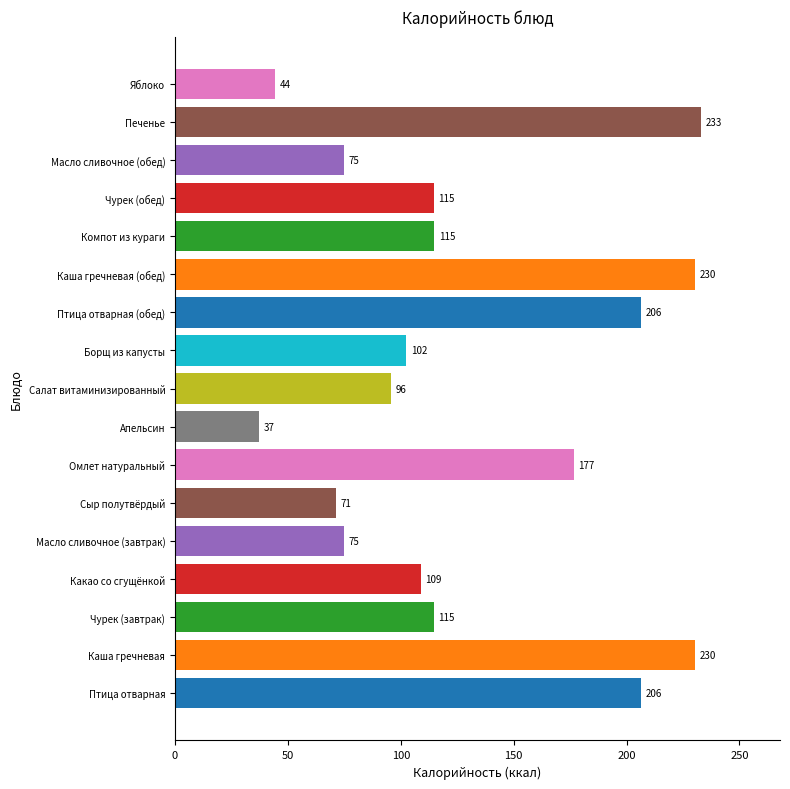

How many bars are there in total?

17